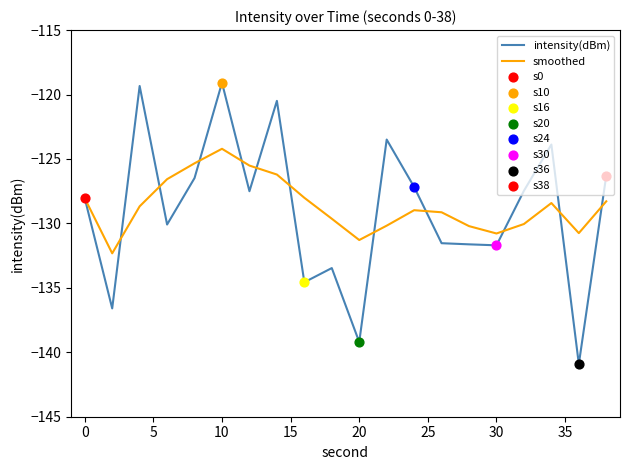

Rank the series by their maximum value, from lowest to highest.

smoothed, intensity(dBm)